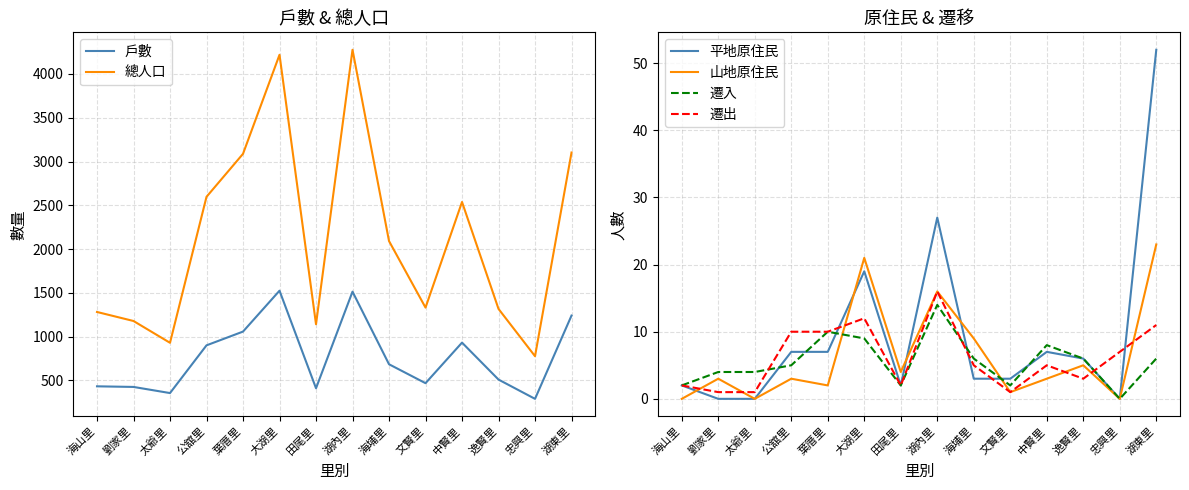

At which label does 山地原住民 first exceed 3?

大湖里